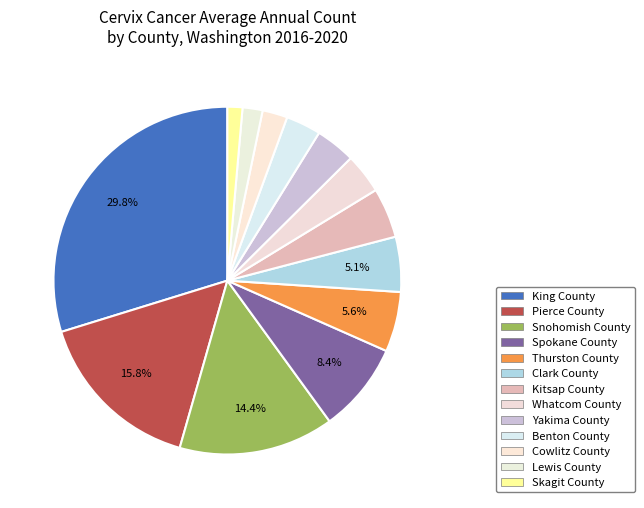

How many slices are in this pie chart?

13